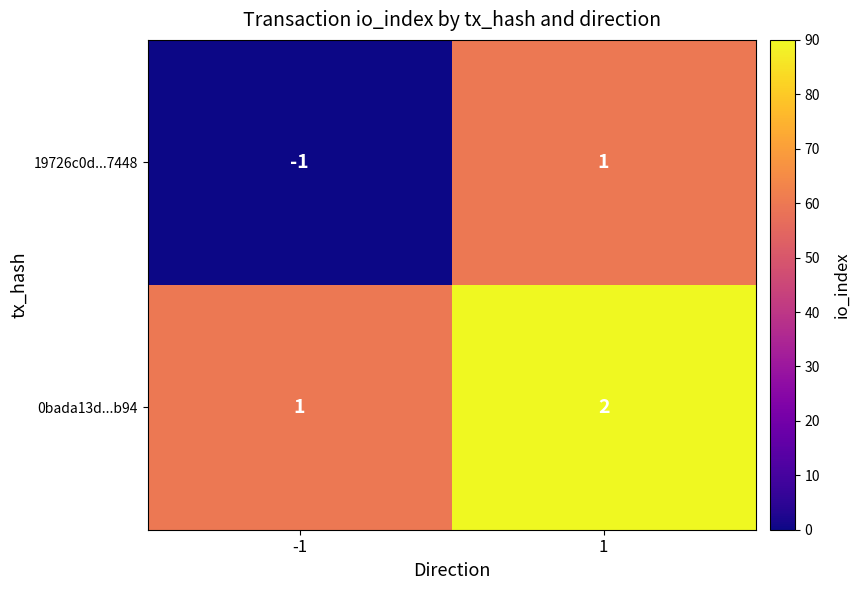

Which series changed the most between -1 and 1?

19726c0d...7448